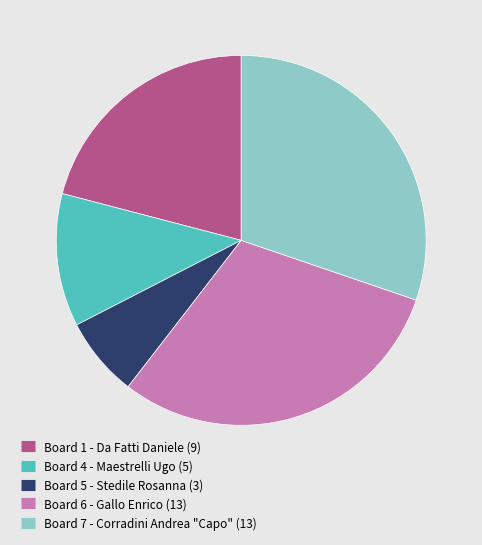

Is there a majority slice in this chart?

No